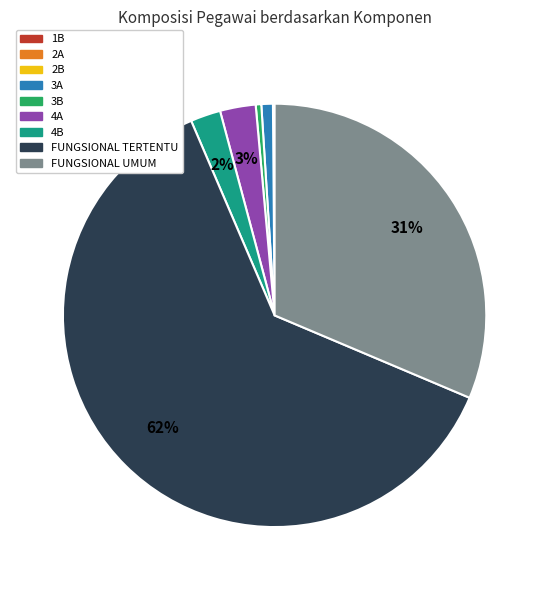

Does FUNGSIONAL TERTENTU account for over 50% of the chart?

Yes